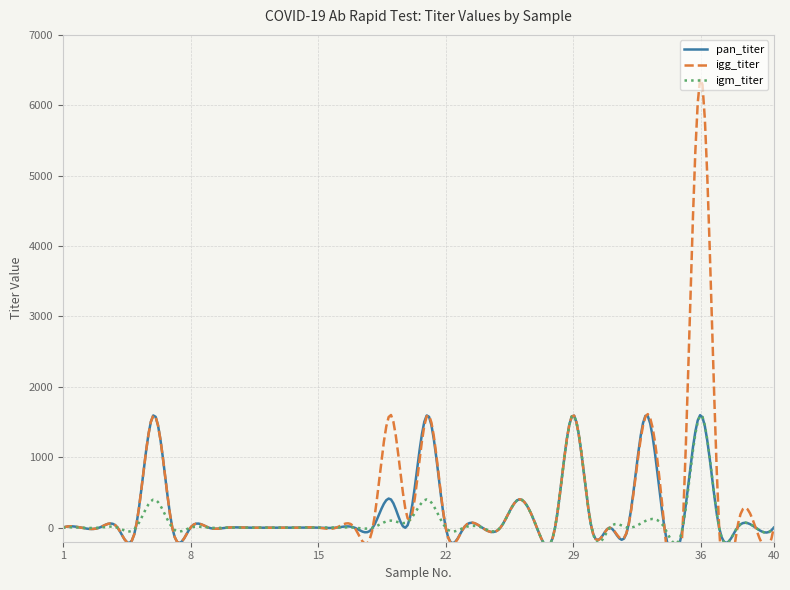

Does the chart display data point markers on the line(s)?

No